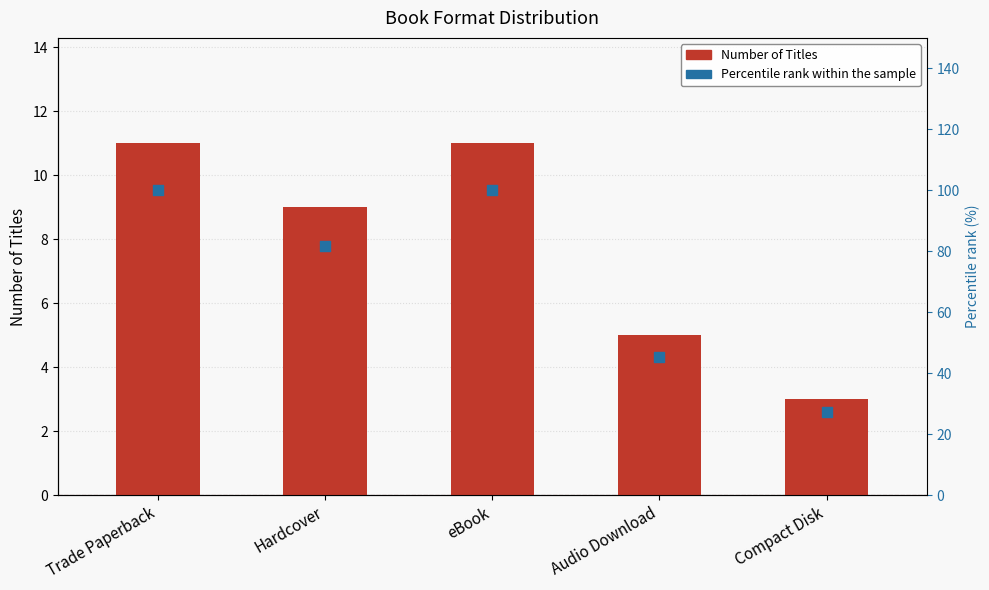

At how many categories does at least one series exceed 28?

4